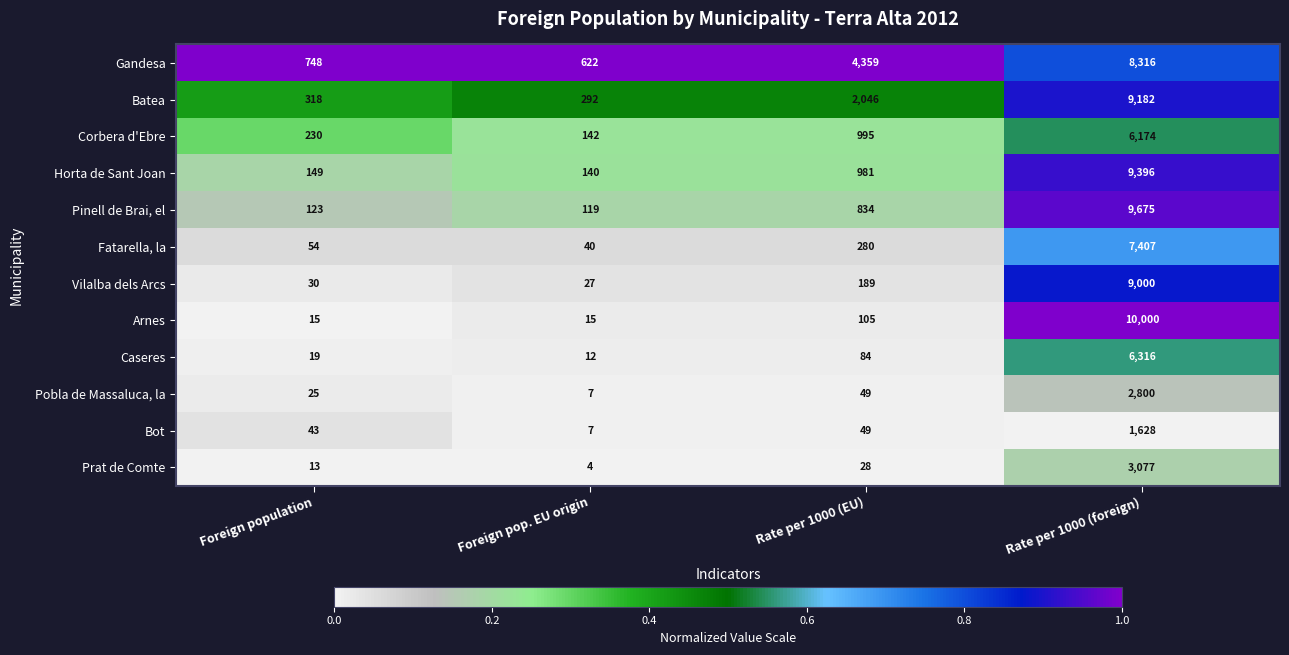

At which label does Gandesa reach its peak?

Rate per 1000 (foreign)